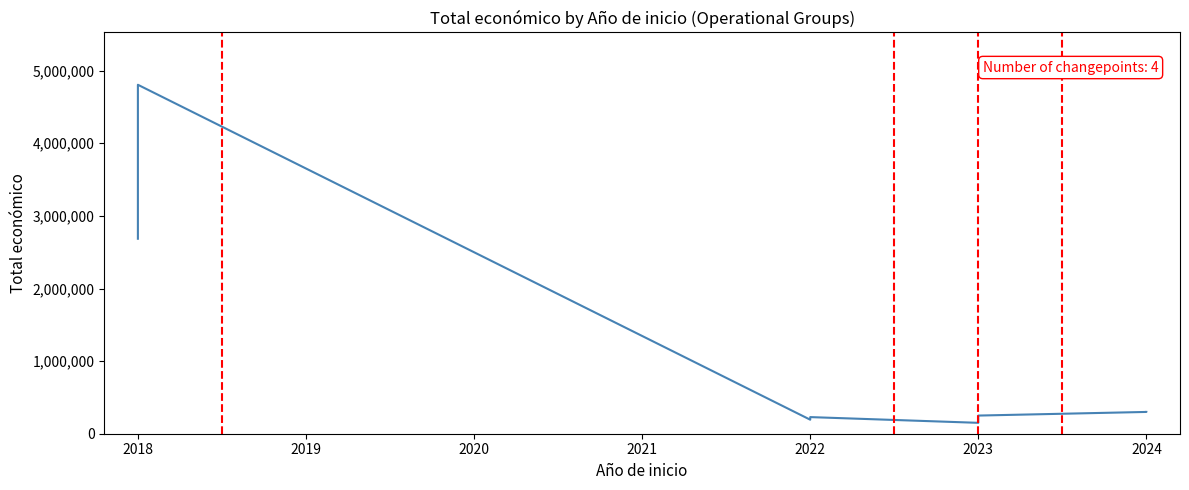

How many lines are shown in the chart?

1